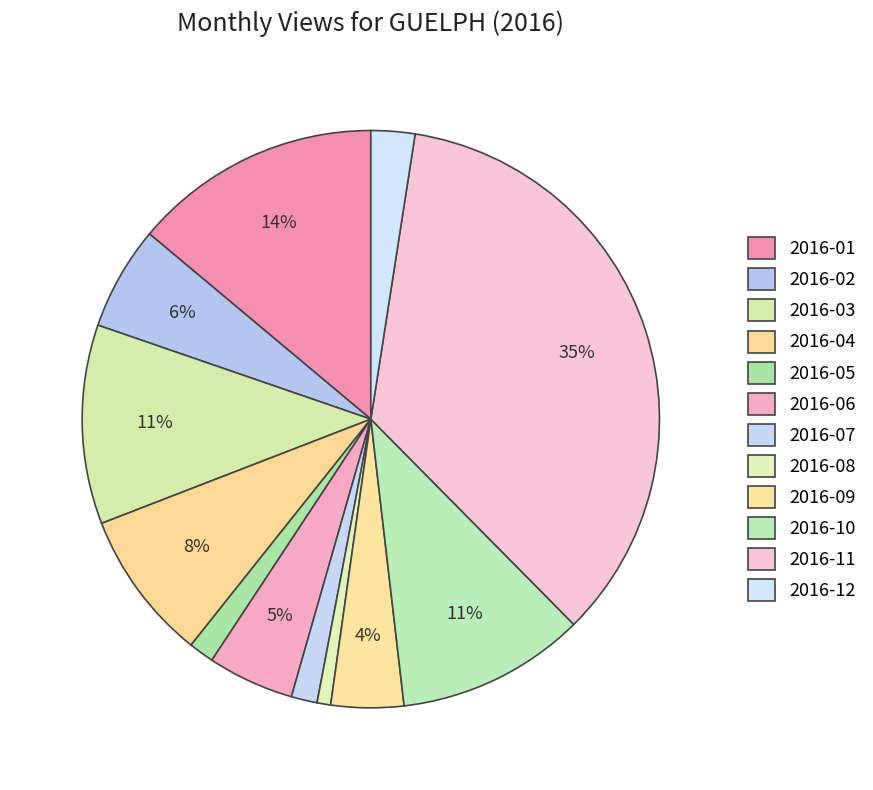

Count the number of slices in the pie.

12